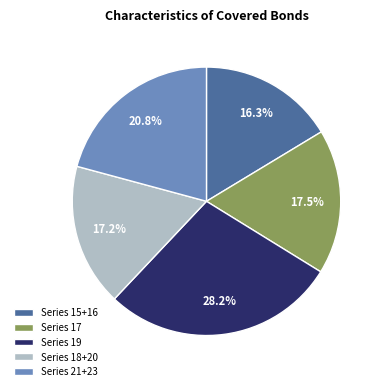

Between Series 18+20 and Series 19, which is larger?

Series 19